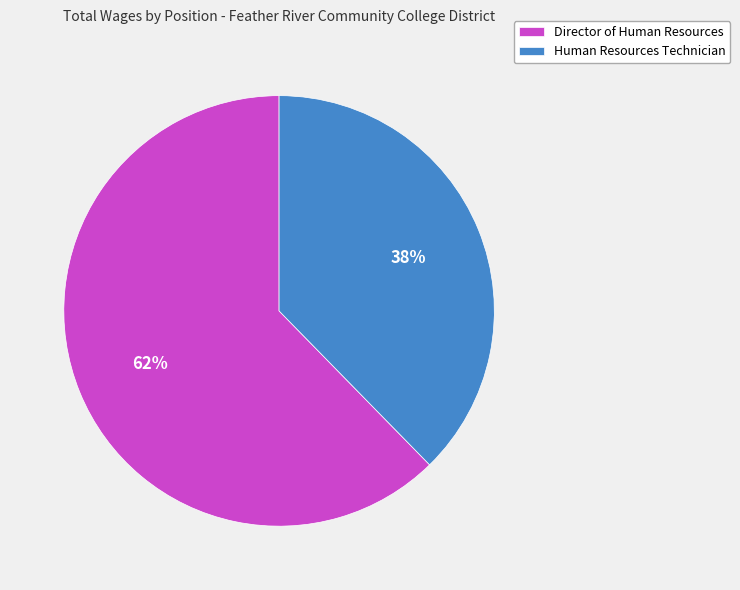

To the nearest percent, what percentage of the pie is Human Resources Technician?

38%